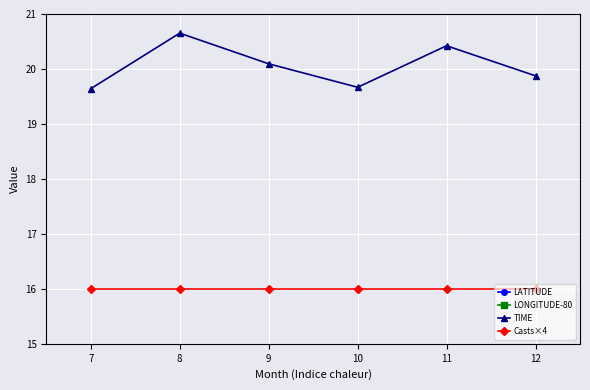

True or false: Casts×4 and LATITUDE cross at least once.

False